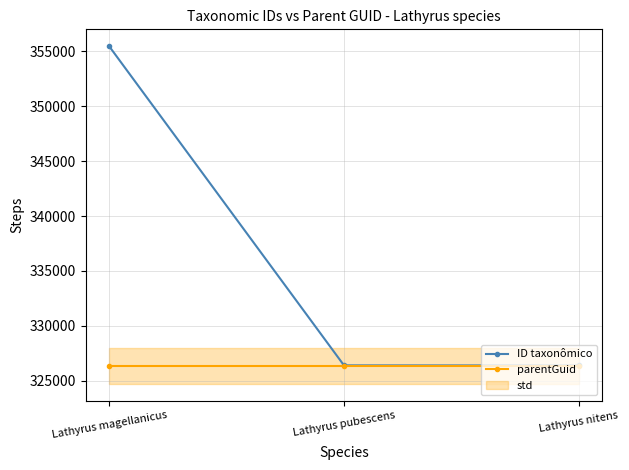

What is the average value of the ID taxonômico series?

336084